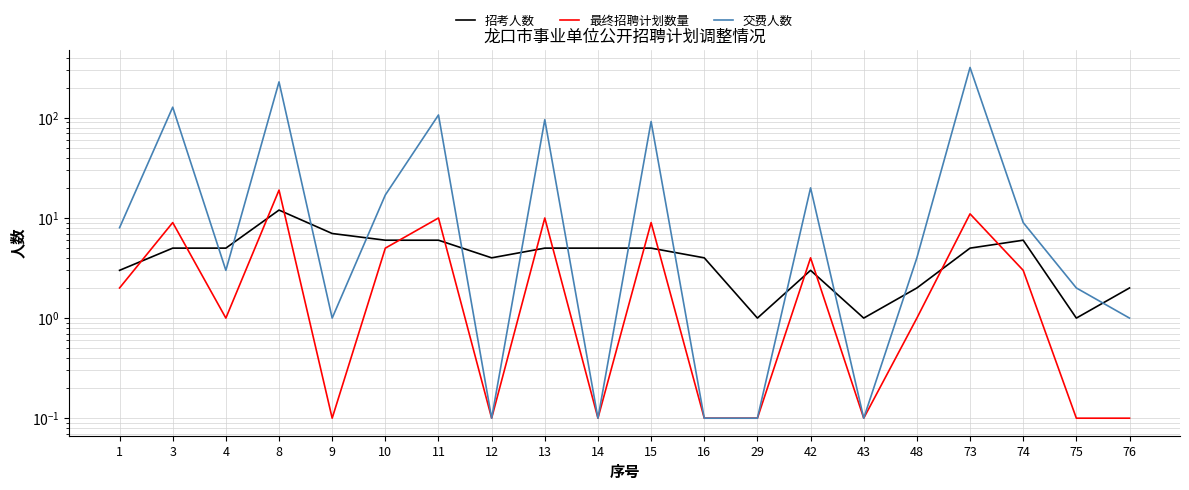

At how many categories does at least one series exceed 175?

2